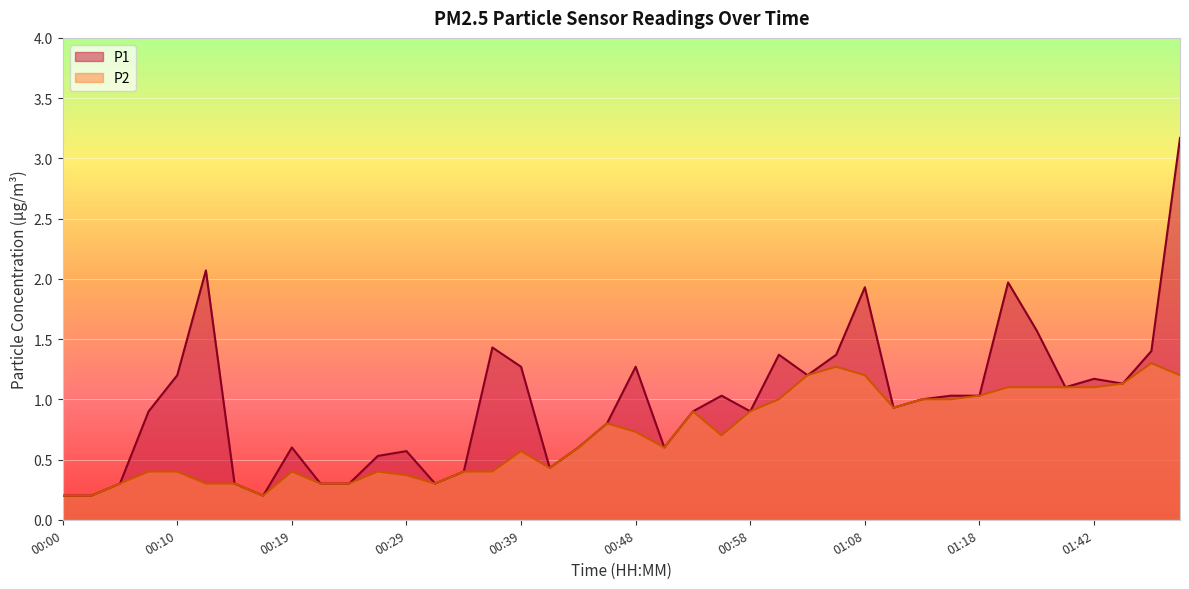

What is the highest value of the P2 series?

1.3